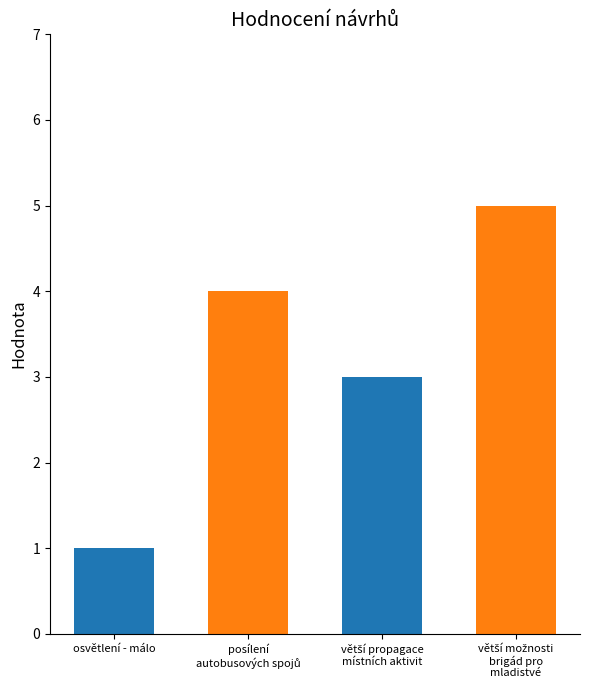

What is the sum of all values?

13